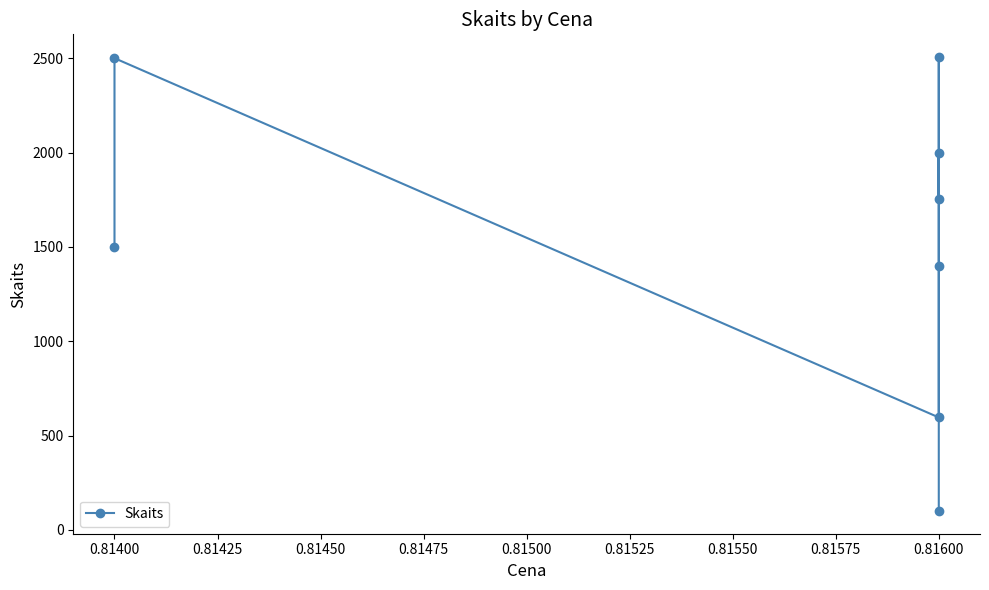

True or false: the data has more than 0 interior local peaks.

True